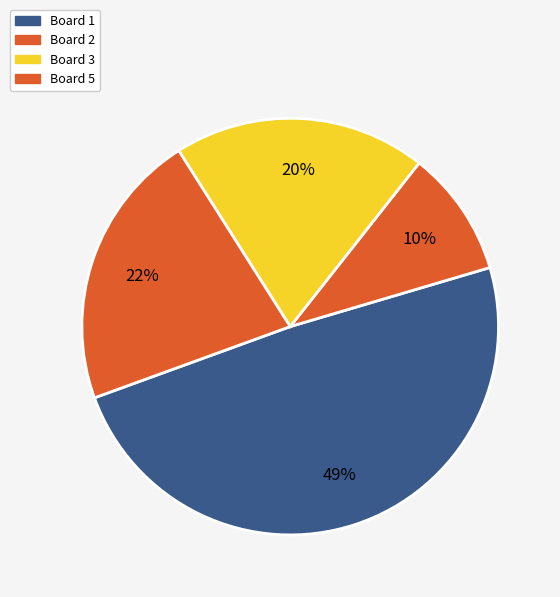

The Board 3 slice represents 20% of the pie. True or false?

True